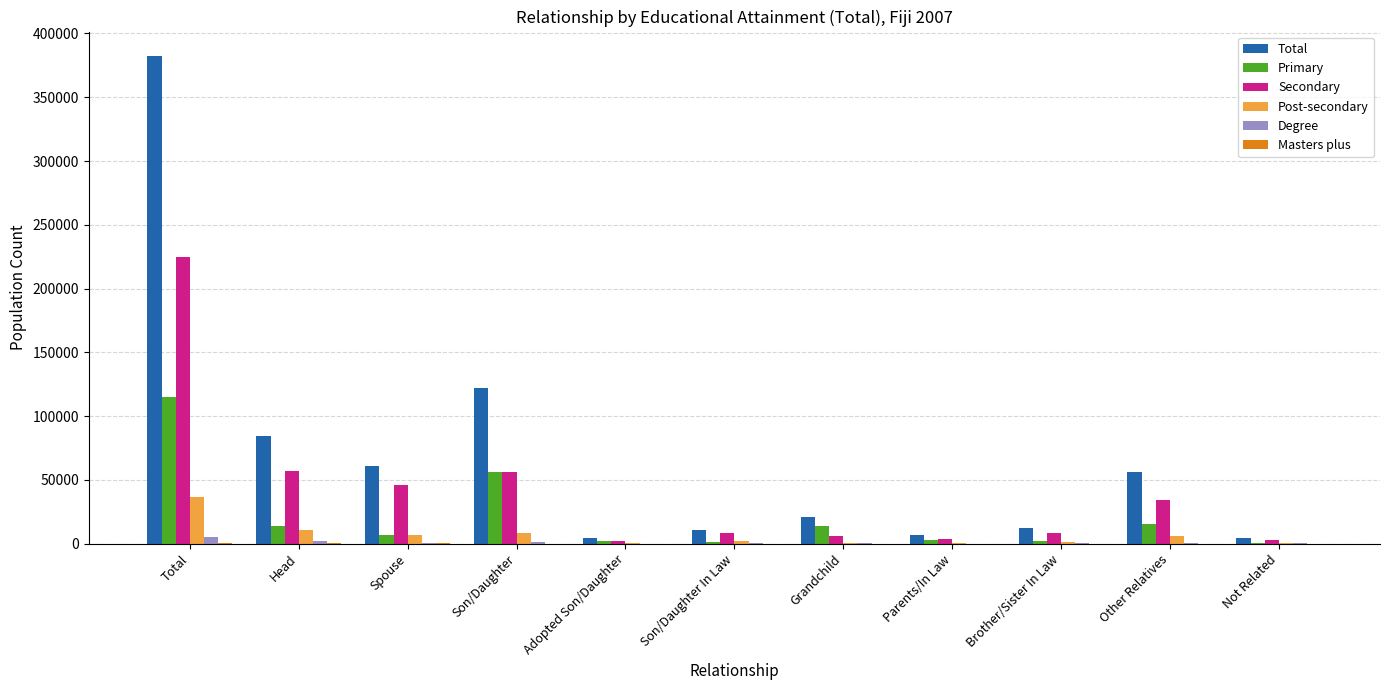

At which category is the sum across all series the highest?

Total